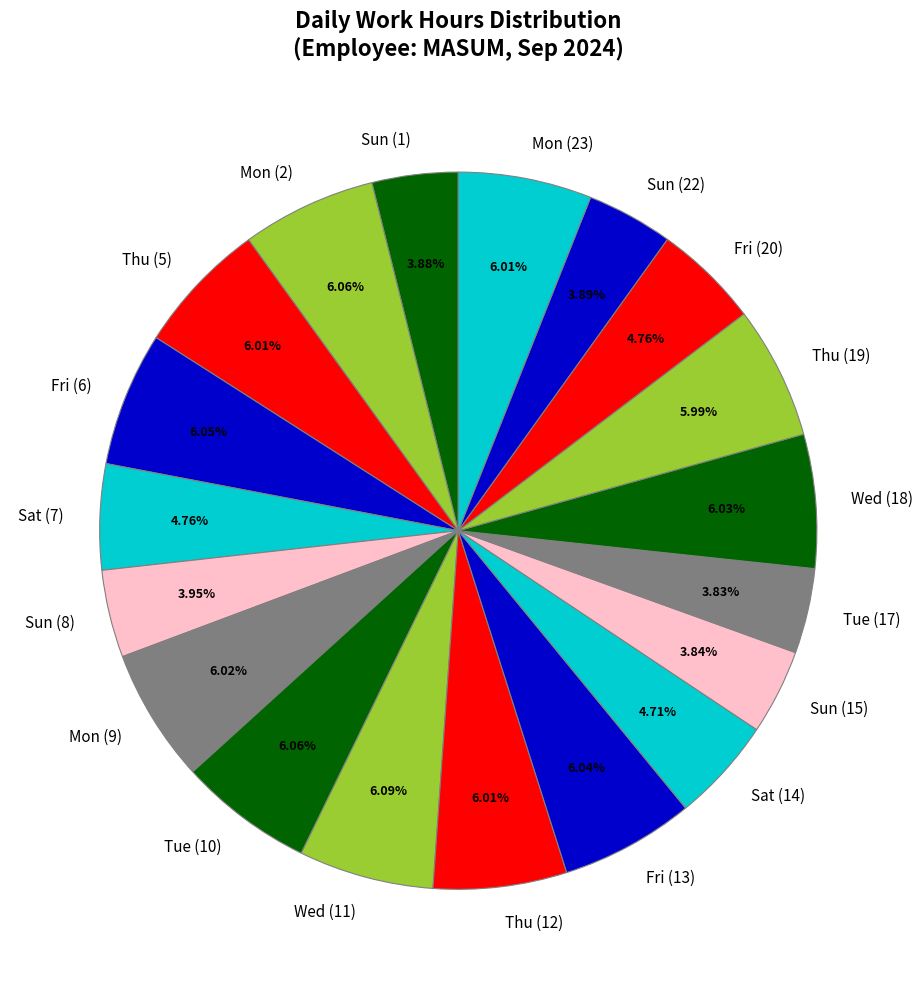

Combined, do Wed (18) and Wed (11) account for over 50%?

No